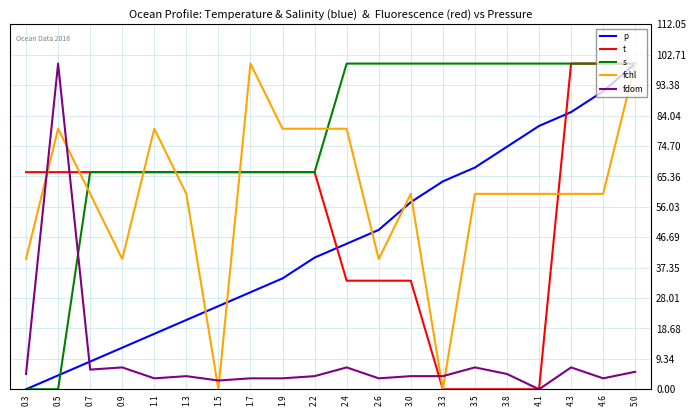

Is the value of p at 0.9 greater than the value of fchl at 4.3?

No